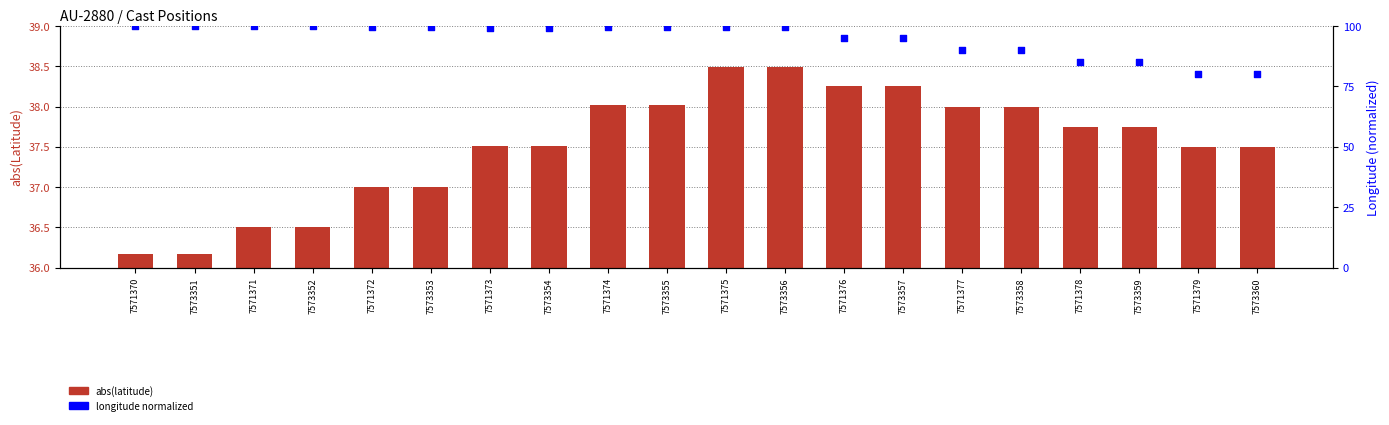

Which series has the largest Y range (max minus min)?

lon (normalized)